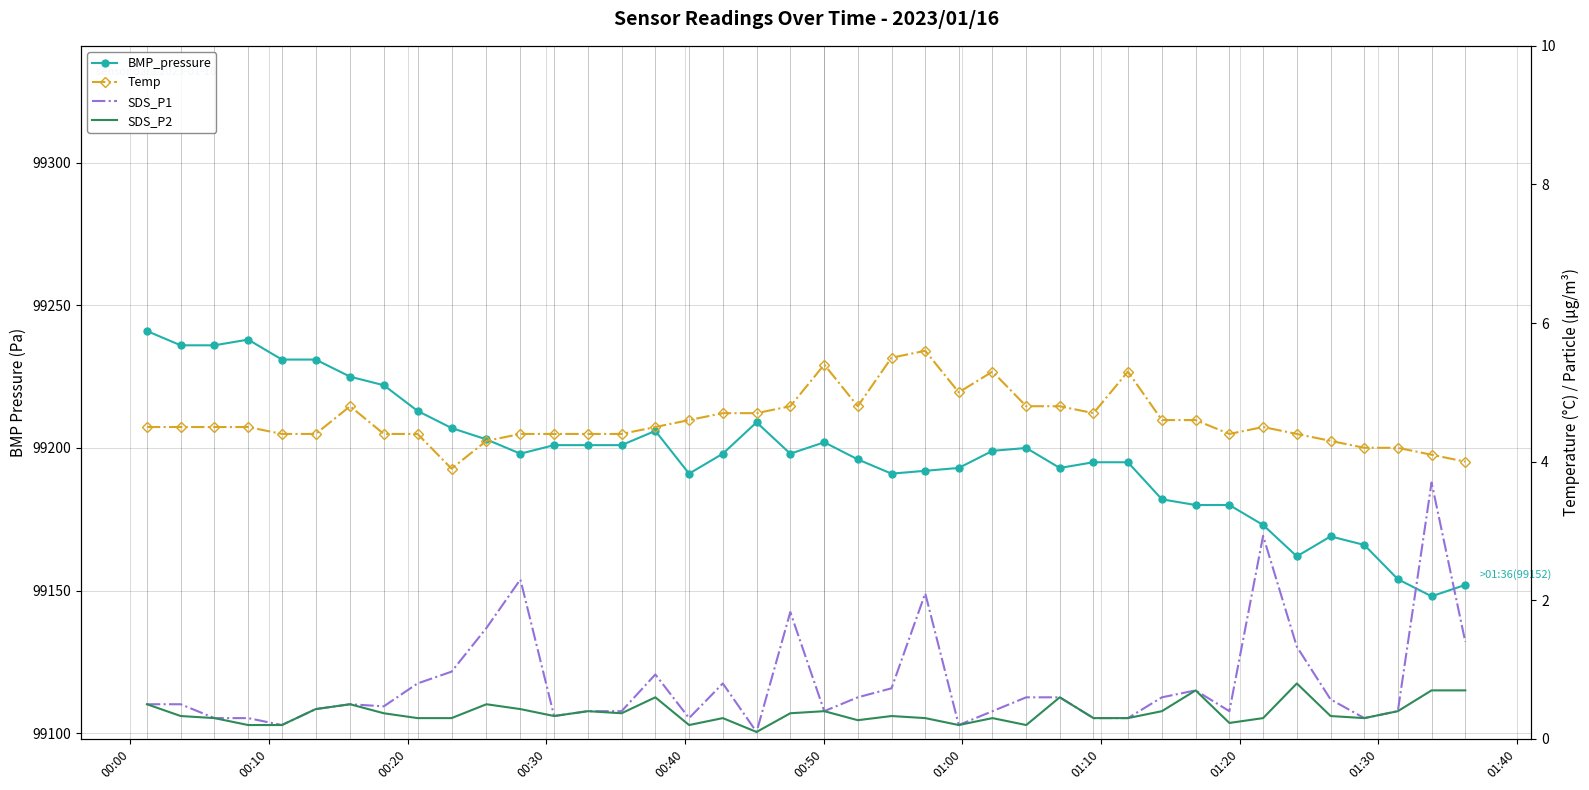

What is the spread (max minus min) of values at 13?

99200.6